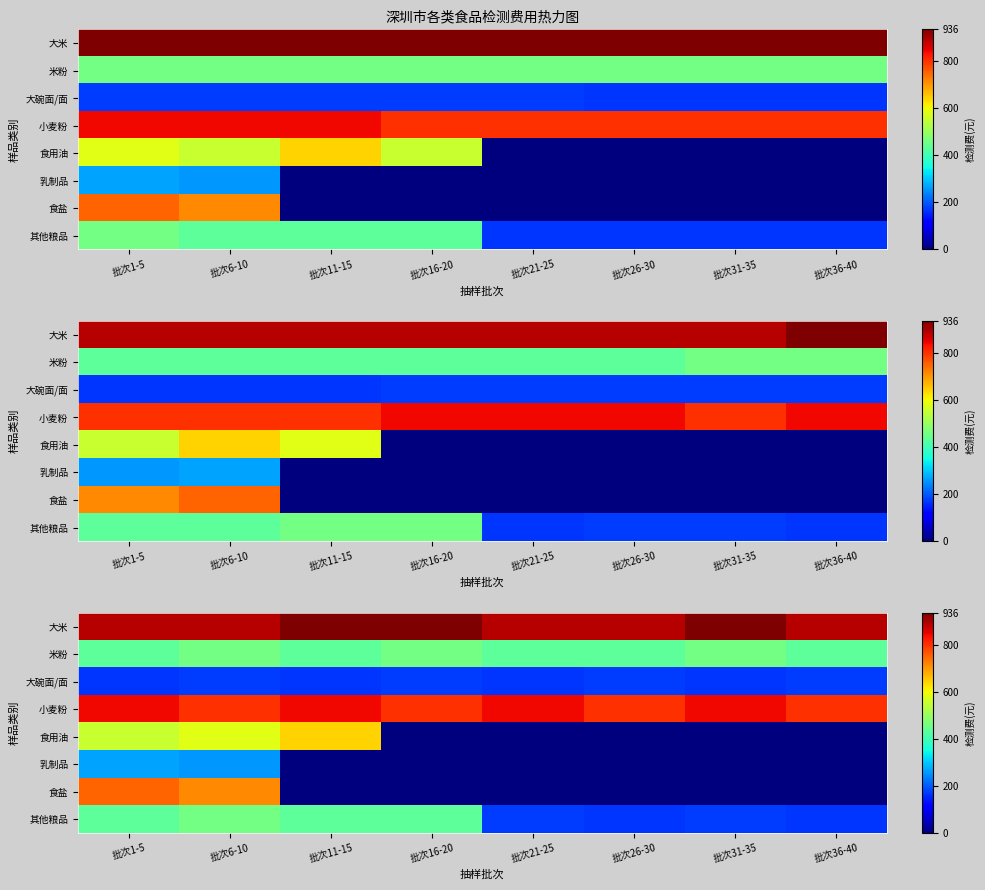

At 批次26-30, list the series in order from largest to smallest.

大米, 小麦粉, 米粉, 大碗面/面, 其他粮品, 食用油, 乳制品, 食盐